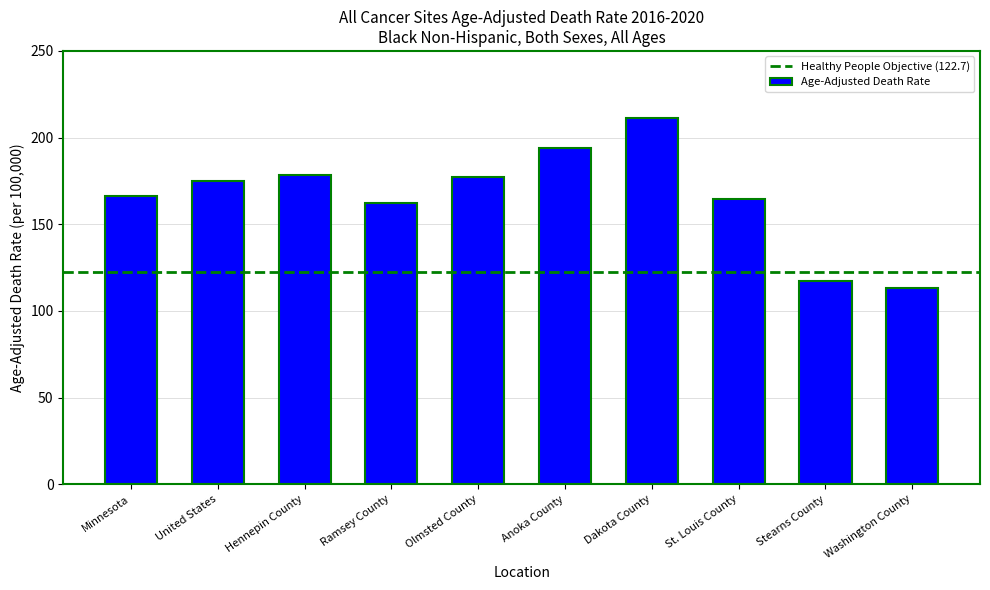

At which category does the chart reach its peak across all series?

Dakota County